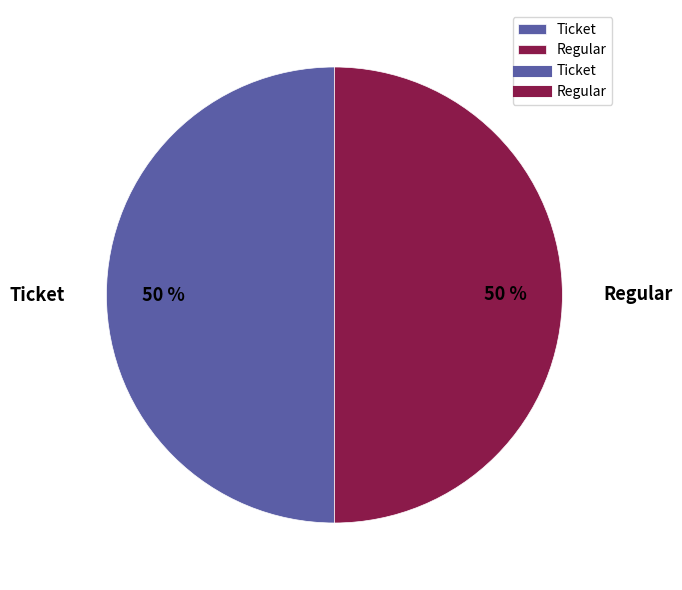

Approximately how many times larger is the value at Ticket compared to Regular?

1.0